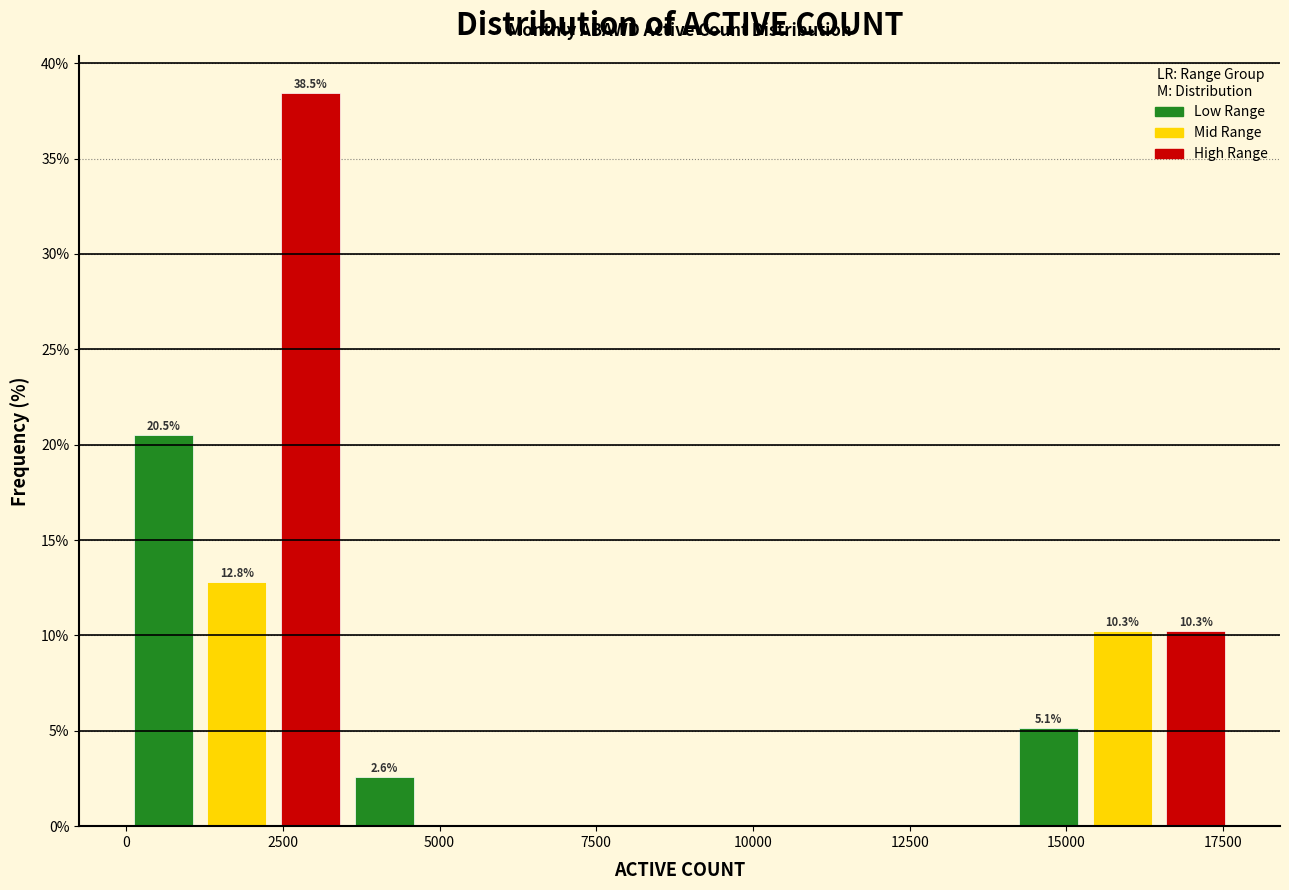

Read against the x-axis, roughly where is the centre of the tallest bar?

3000